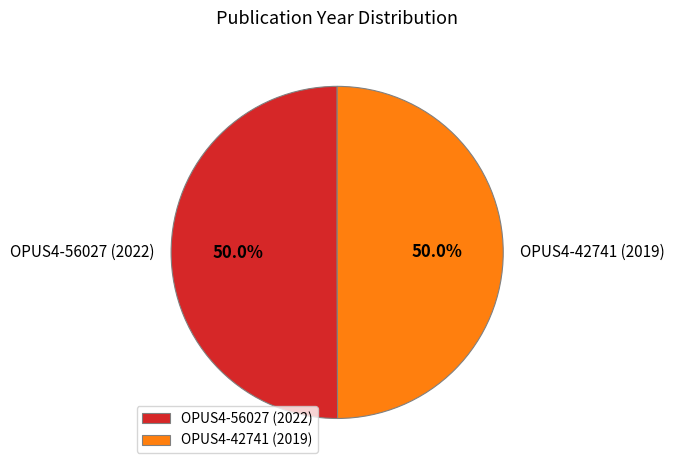

To the nearest percent, what is the combined percentage of OPUS4-56027 (2022) and OPUS4-42741 (2019)?

100%